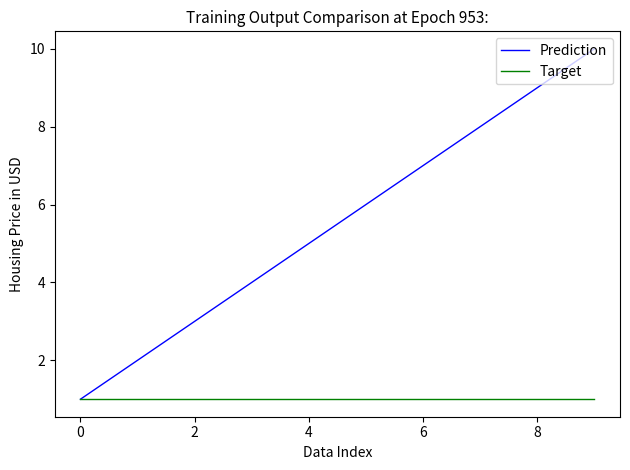

What is the average value of the Target series?

1